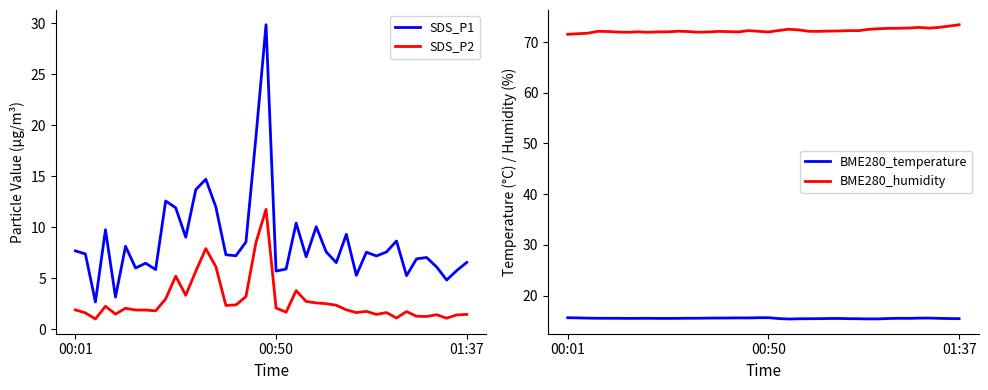

True or false: BME280_humidity has a value of 131.8 at 01:37.

False